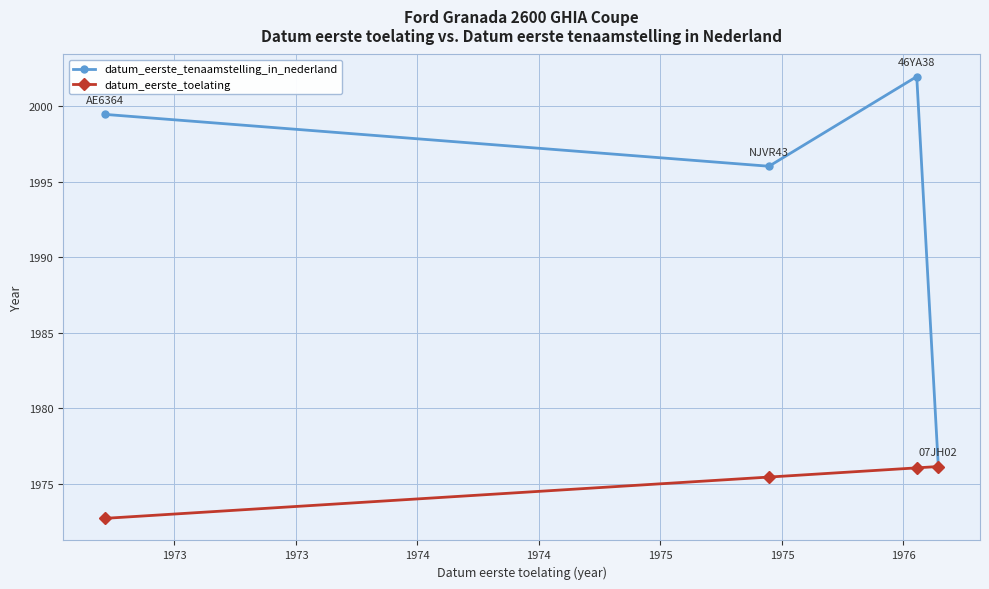

Rank the series by their average value, from highest to lowest.

datum_eerste_tenaamstelling_in_nederland, datum_eerste_toelating